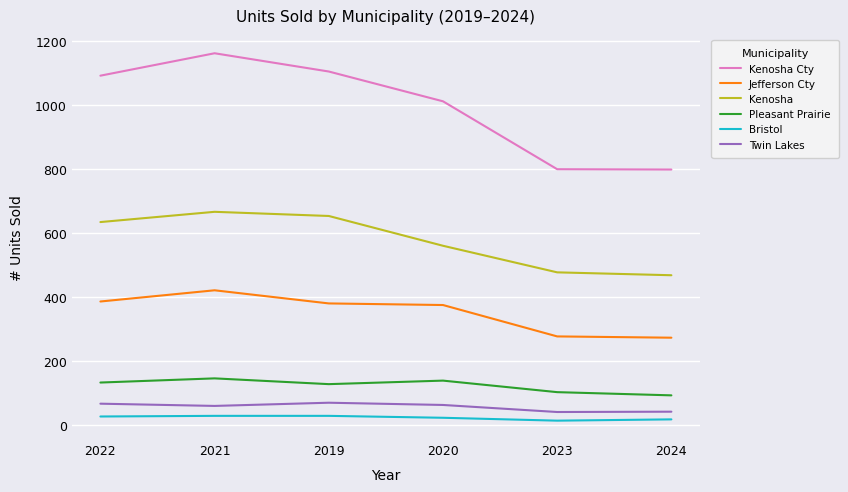

Rank the series by their maximum value, from highest to lowest.

Kenosha Cty, Kenosha, Jefferson Cty, Pleasant Prairie, Twin Lakes, Bristol